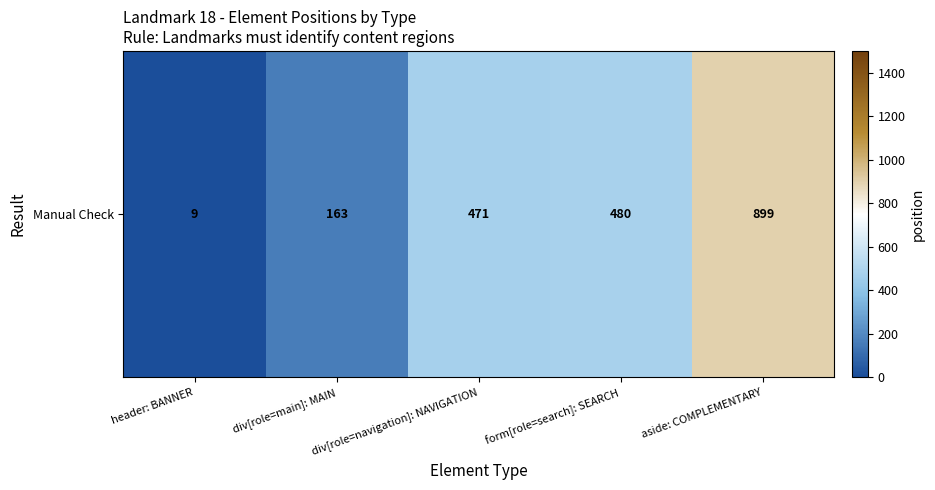

List the labels in order of value, smallest first.

header: BANNER, div[role=main]: MAIN, div[role=navigation]: NAVIGATION, form[role=search]: SEARCH, aside: COMPLEMENTARY